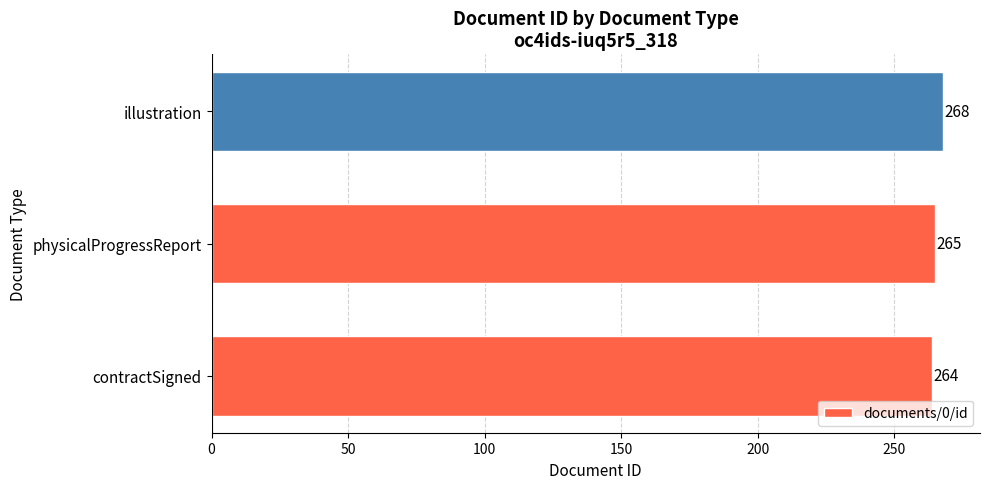

How many values are between 264 and 268?

3